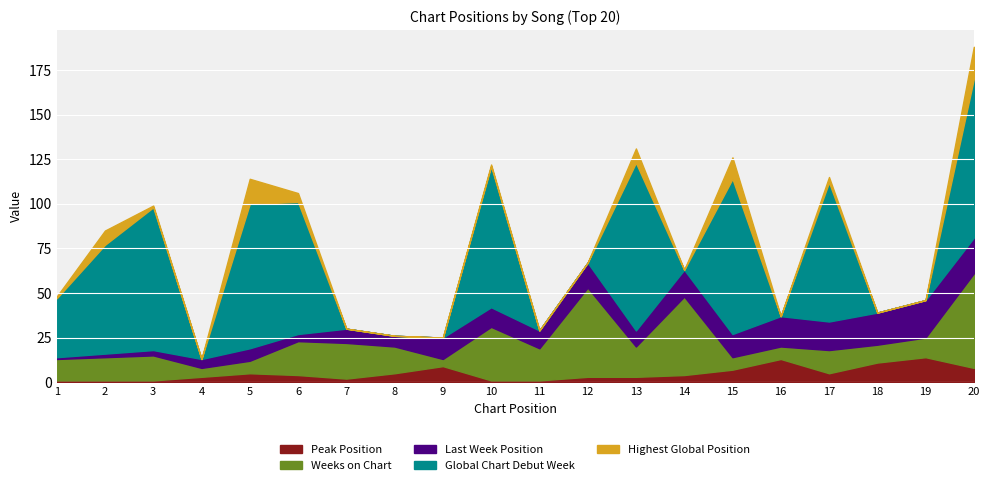

What is the maximum value shown in the chart?

94